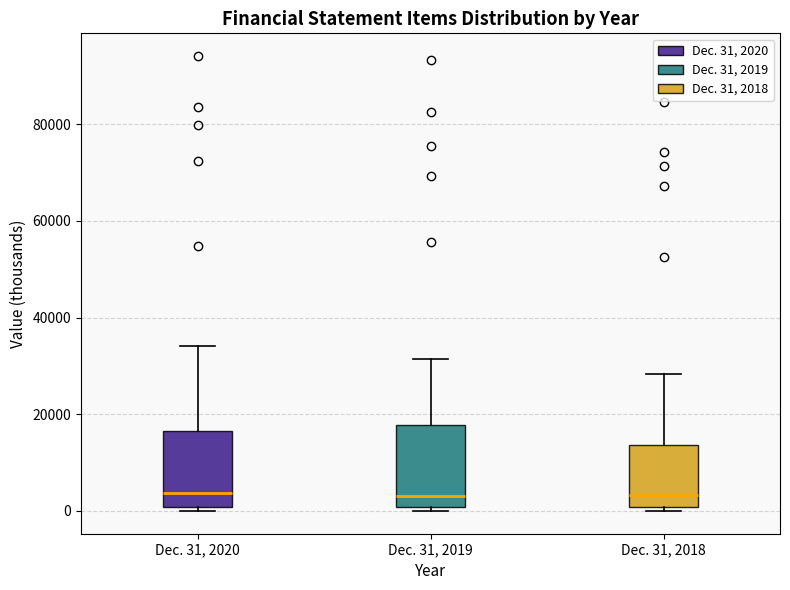

Reading left to right, read every box against the y-axis: the position of its median line, the range the box covers, and the ends of its whiskers. The values are not printed on the chart, so give them approximately, as read against the axis.

Dec. 31, 2020: median 4000, box 0 to 16000, whiskers 0 (just below the box's lower edge) to 34000
Dec. 31, 2019: median 4000, box 0 to 18000, whiskers 0 (just below the box's lower edge) to 32000
Dec. 31, 2018: median 4000, box 0 to 14000, whiskers 0 (just below the box's lower edge) to 28000